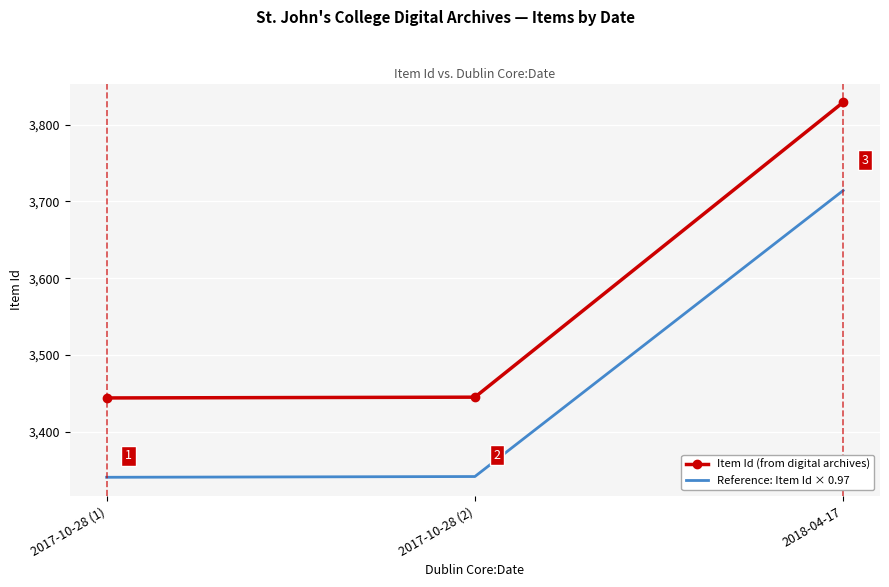

Count the number of data series in this chart.

2